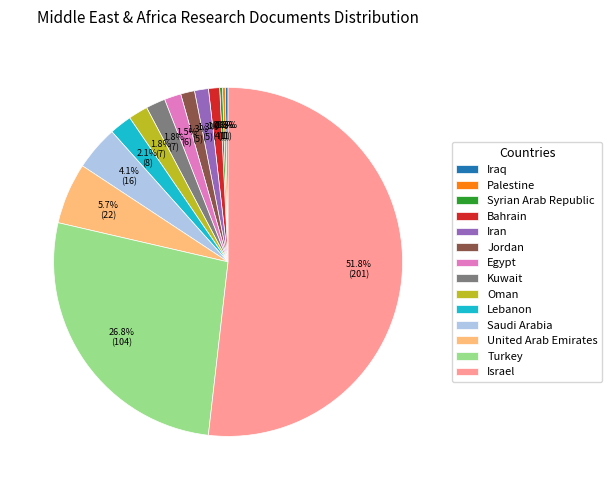

Which category has the biggest portion of the pie?

Israel